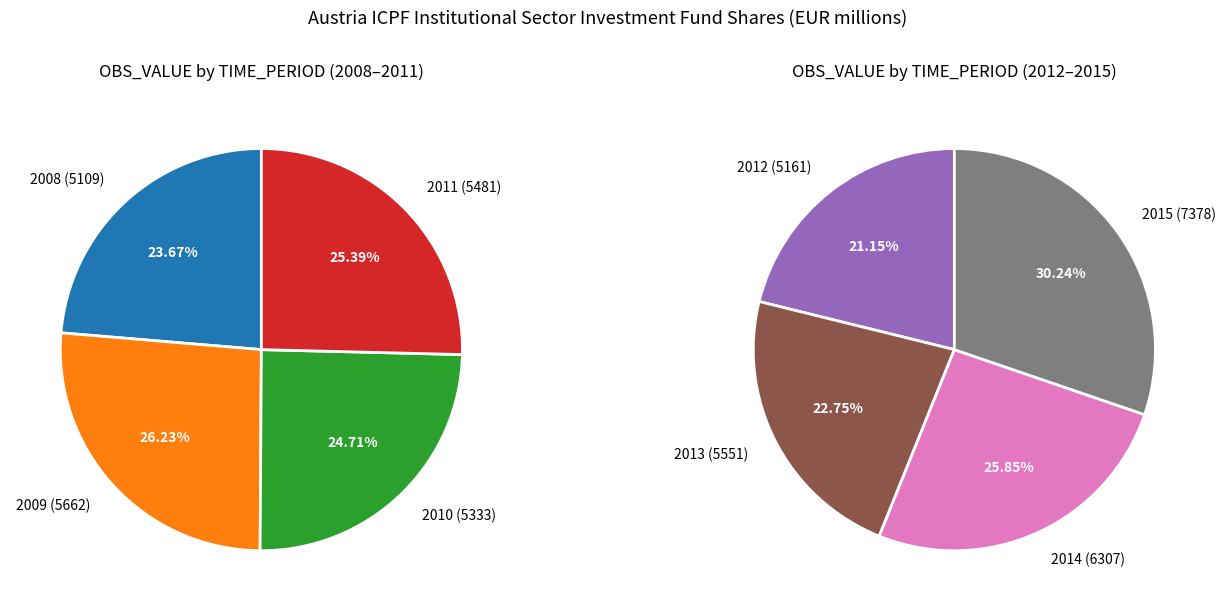

What is the smallest slice in the pie chart?

2008